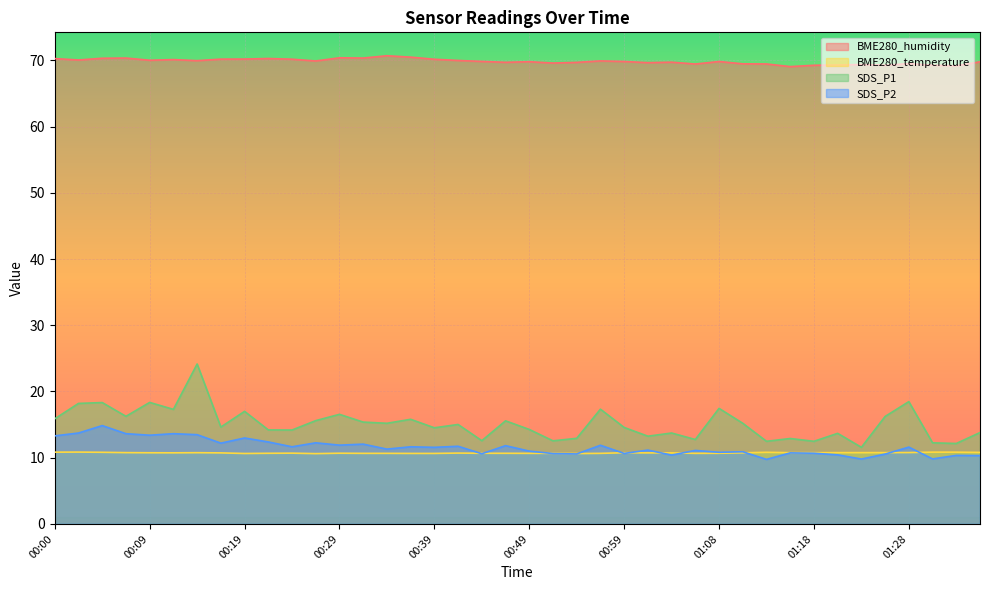

What is the minimum value shown in the chart?

9.8